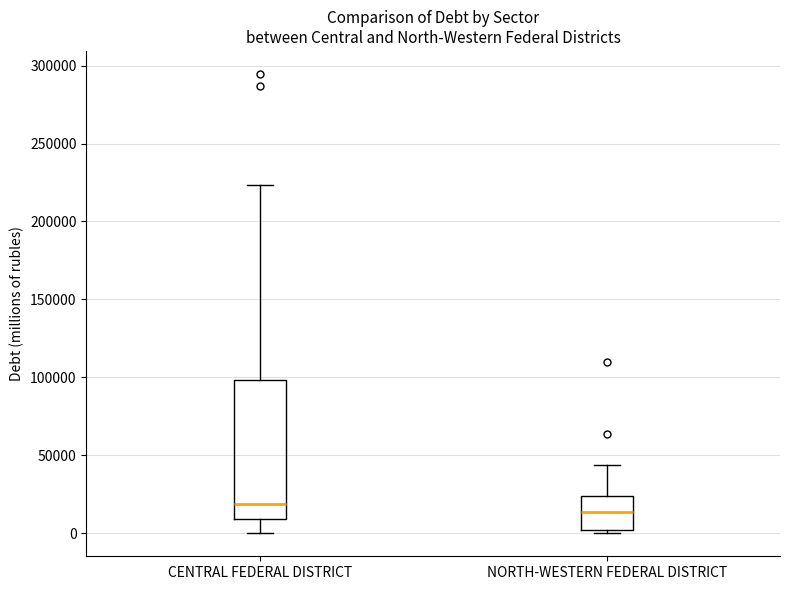

Reading left to right, read every box against the y-axis: the position of its median line, the range the box covers, and the ends of its whiskers. The values are not printed on the chart, so give them approximately, as read against the axis.

CENTRAL FEDERAL DISTRICT: median 20000, box 10000 to 100000, whiskers 0 to 225000
NORTH-WESTERN FEDERAL DISTRICT: median 15000, box 0 to 25000, whiskers 0 (just below the box's lower edge) to 45000